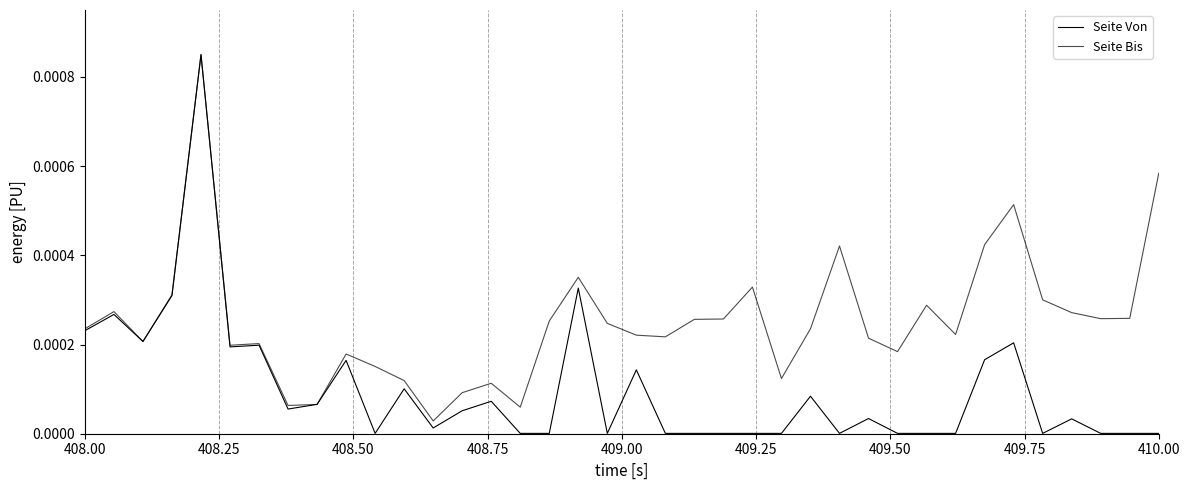

How many lines are shown in the chart?

2